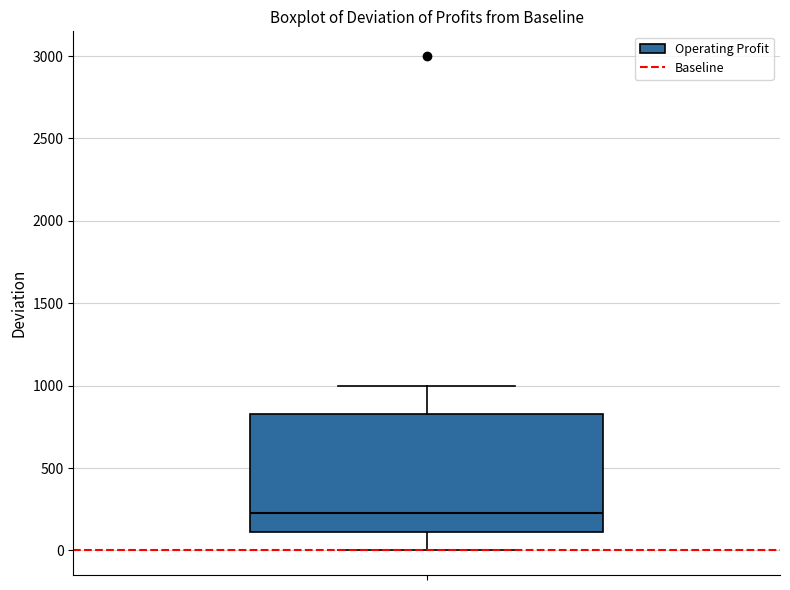

Read this box plot against the y-axis: the position of the median line, the range covered by the box, and the ends of both whiskers. The values are not printed on the chart, so give them approximately, as read against the axis.

median 250, box 100 to 850, whiskers 0 to 1000